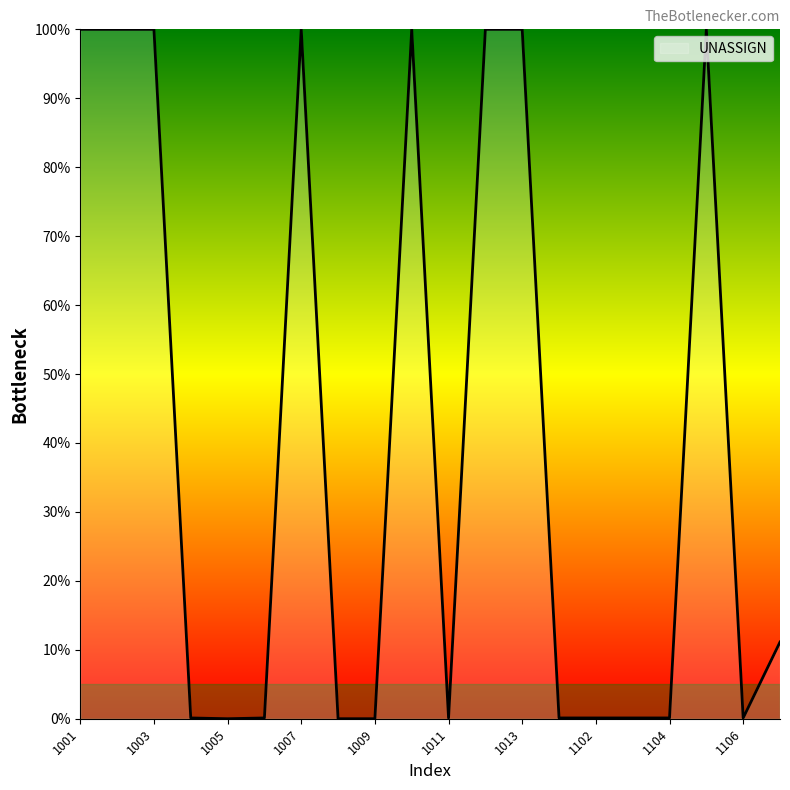

What is the difference between the maximum and minimum values?

100.0